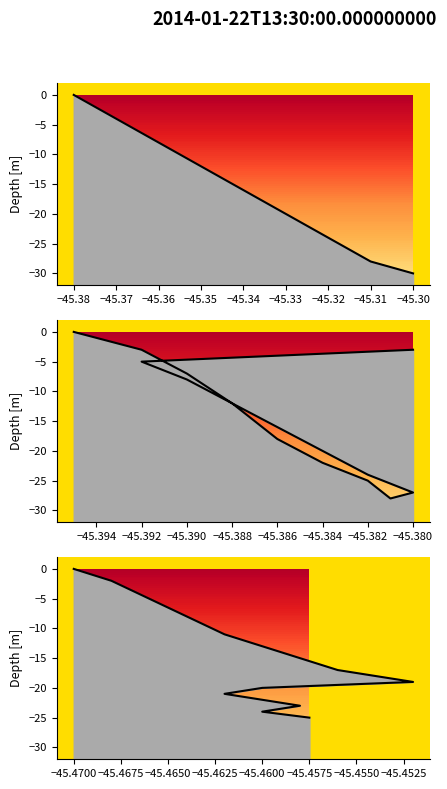

True or false: there are more than 0 points higher than both neighbors.

False